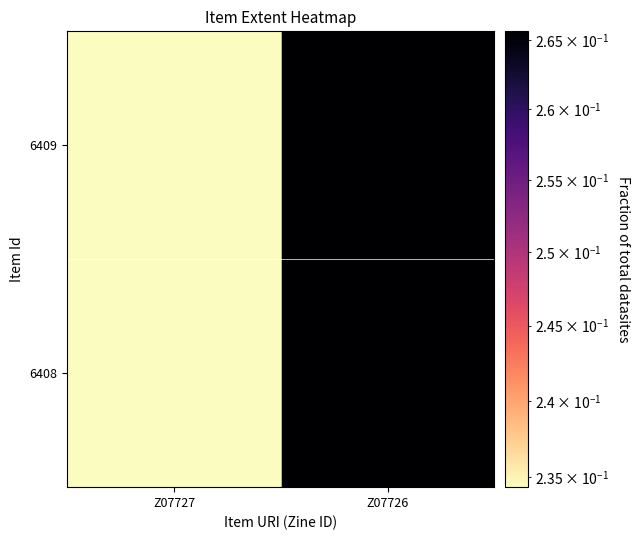

Which category has the lowest value across all series?

Z07727